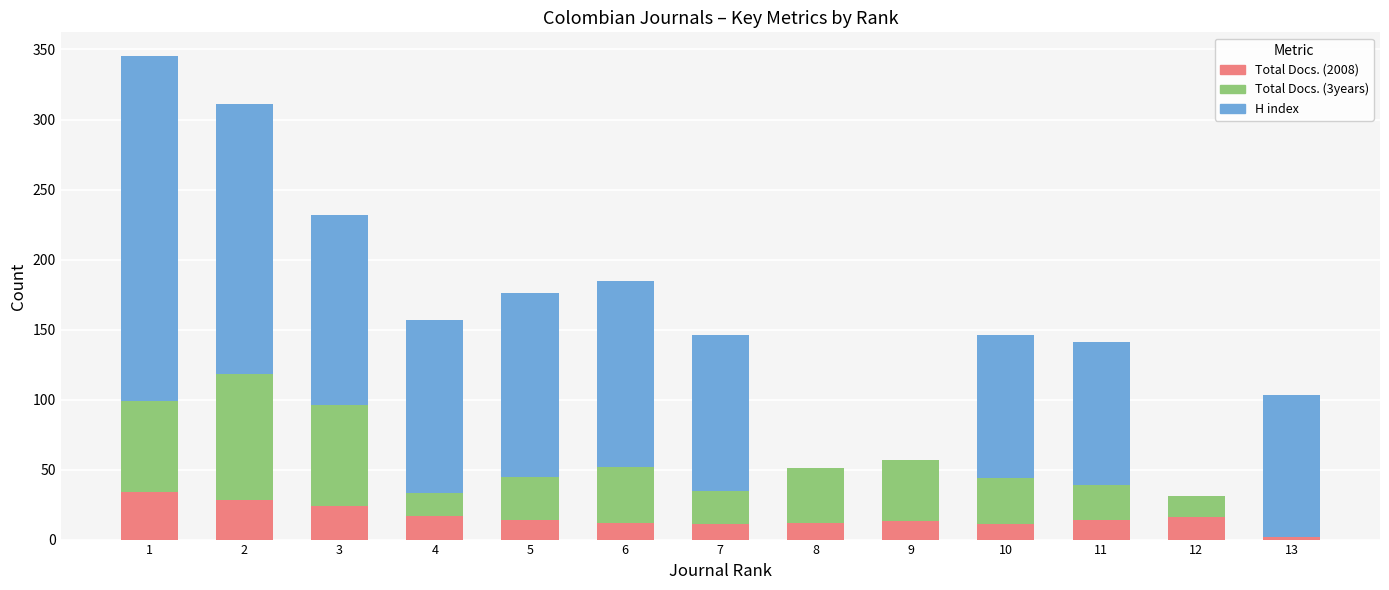

What is the highest value of the Total Docs. (2008) series?

34